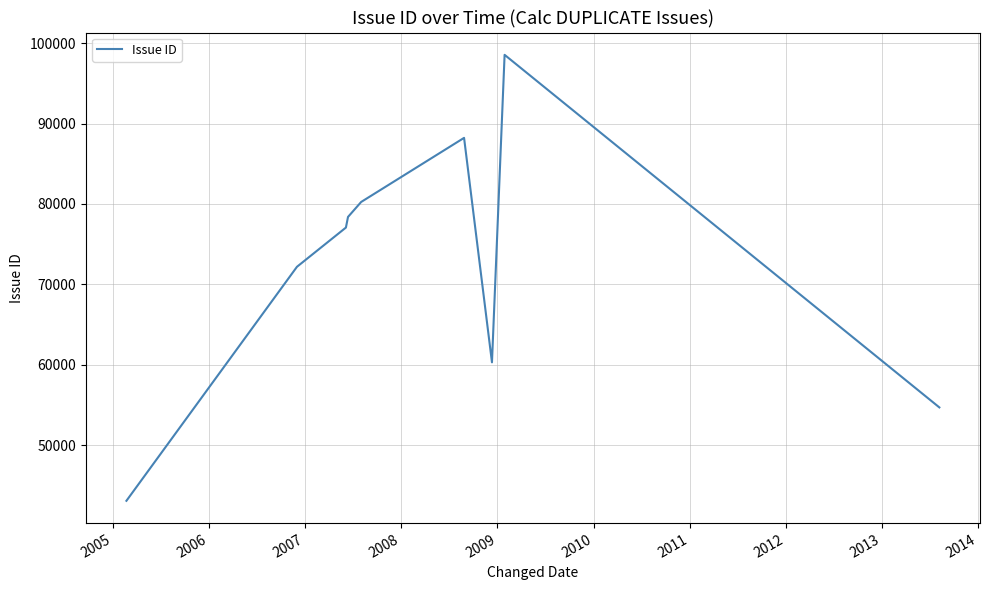

What is the greatest value displayed?

98547